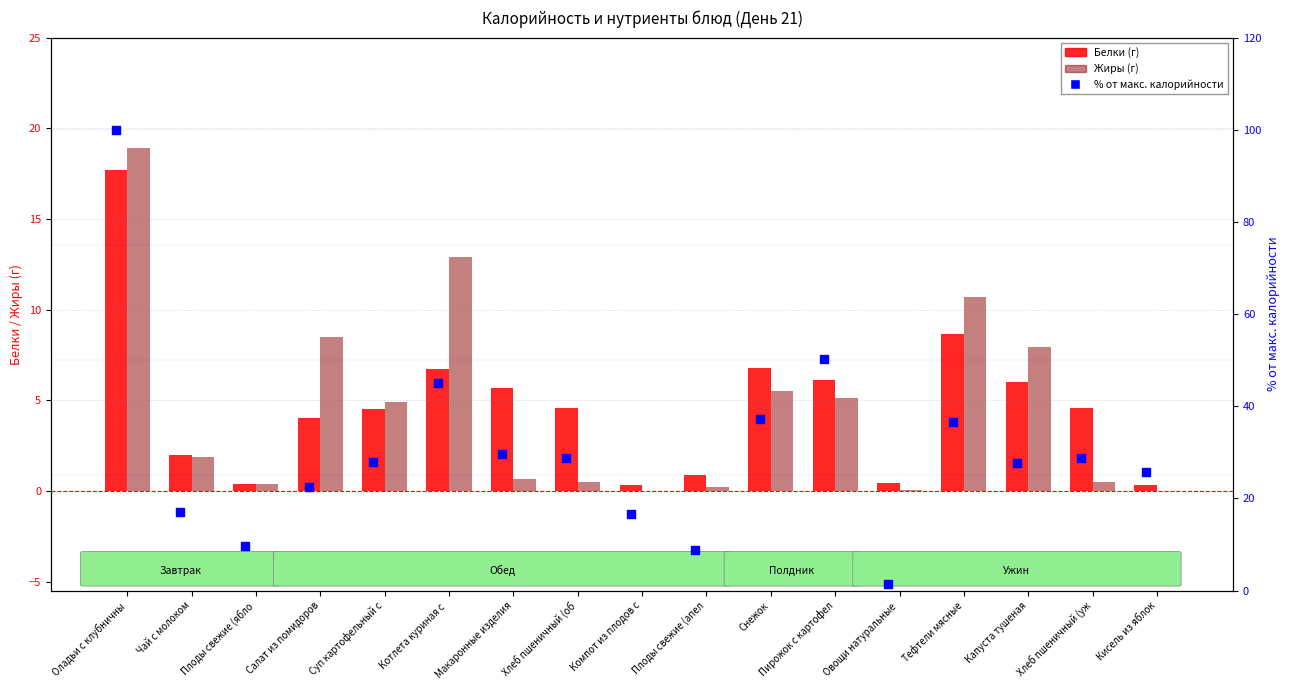

Which series has the largest total across all categories?

% от макс. калорийности